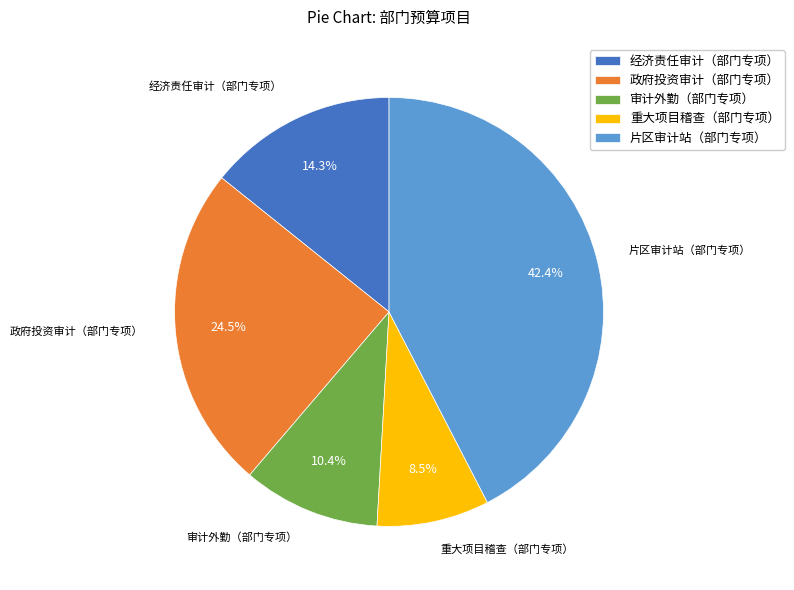

Combined, do 政府投资审计（部门专项） and 重大项目稽查（部门专项） account for over 50%?

No